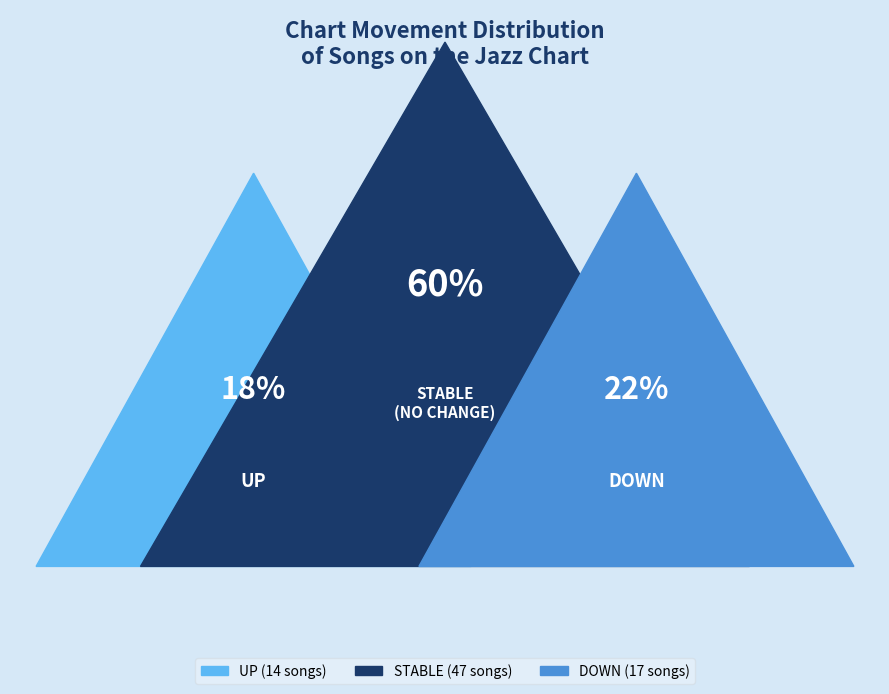

How much of the chart is everything except down?

78.2%